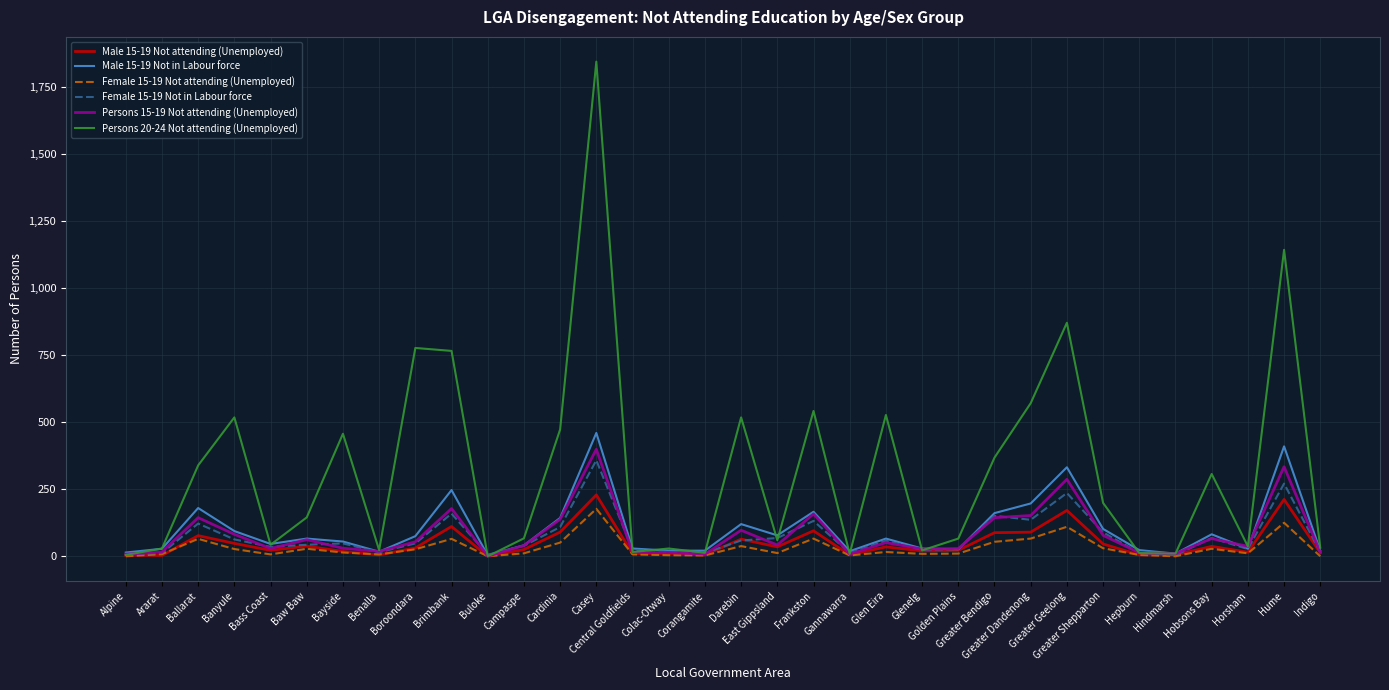

What is the difference between the highest and lowest values at Bayside?

443